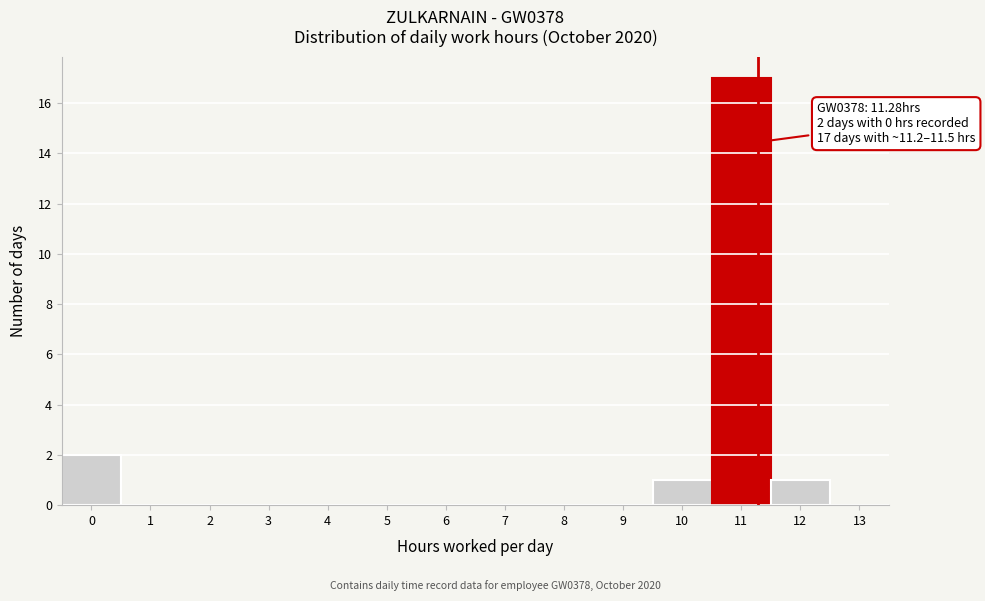

Over which range of the x-axis is the bar tallest?

10.5 to 11.5